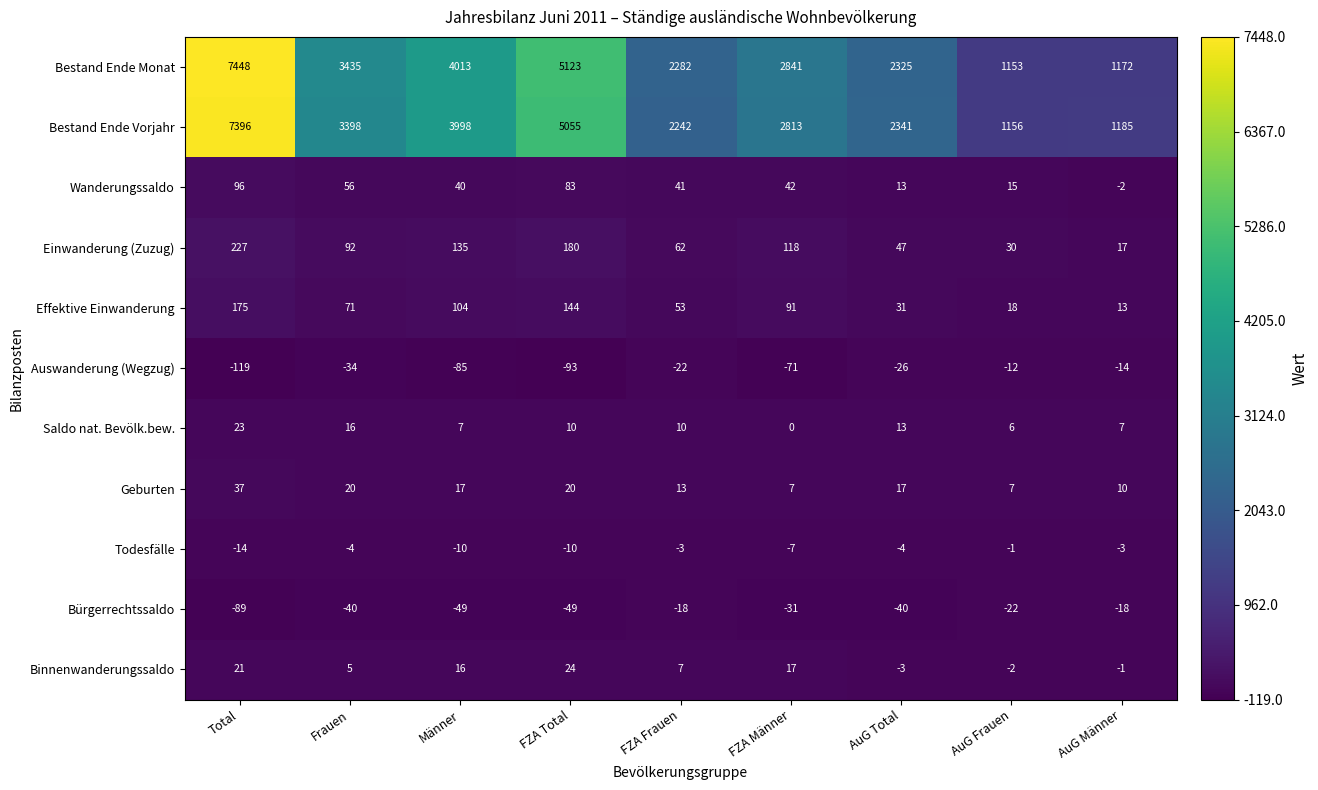

Which series changed the most between FZA Frauen and AuG Frauen?

Bestand Ende Monat